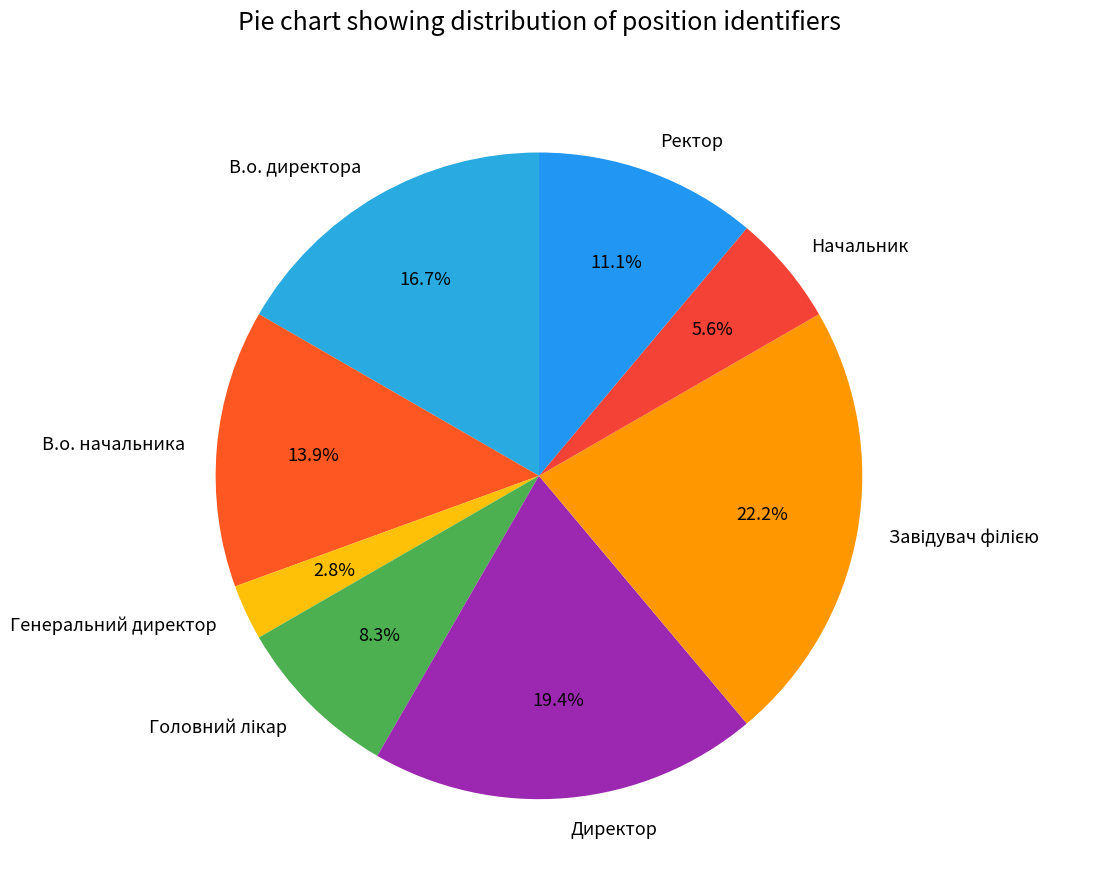

Is there any slice that represents more than half of the pie?

No